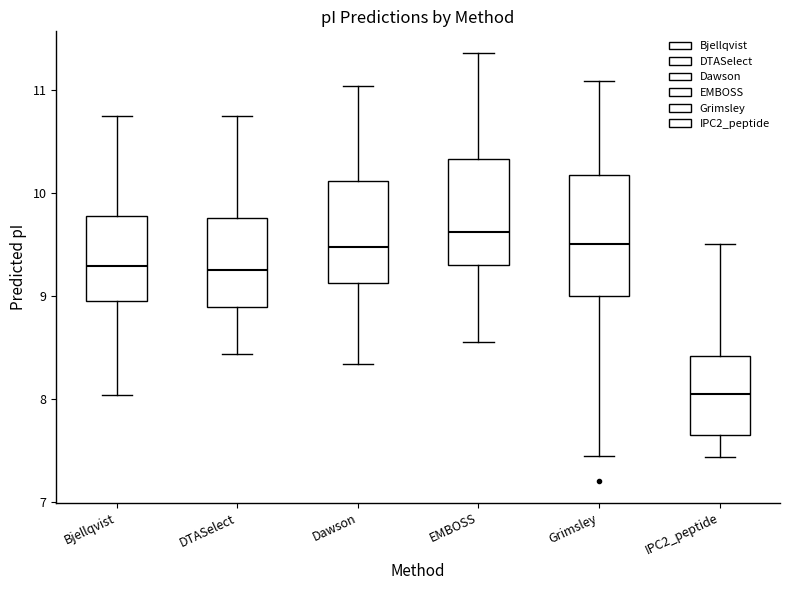

Which box's median line is the lowest?

IPC2_peptide